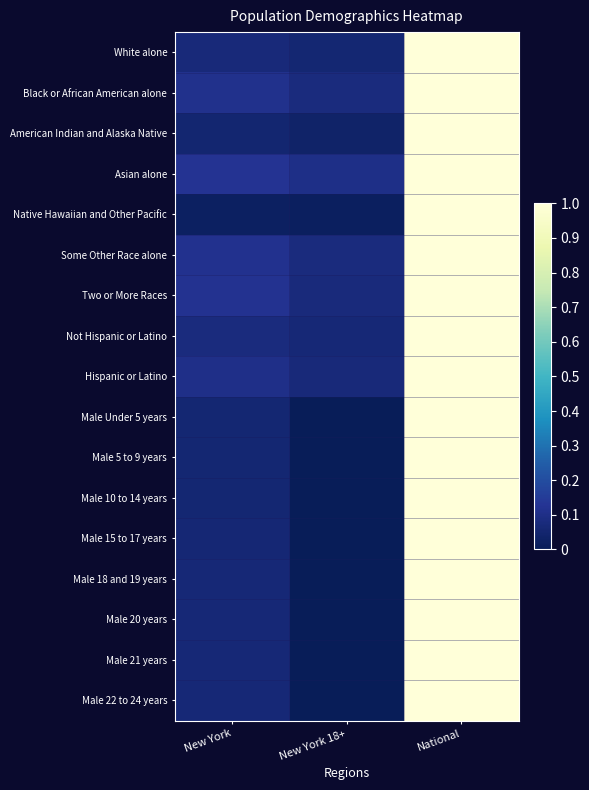

Between New York 18+ and New York, which is larger?

New York